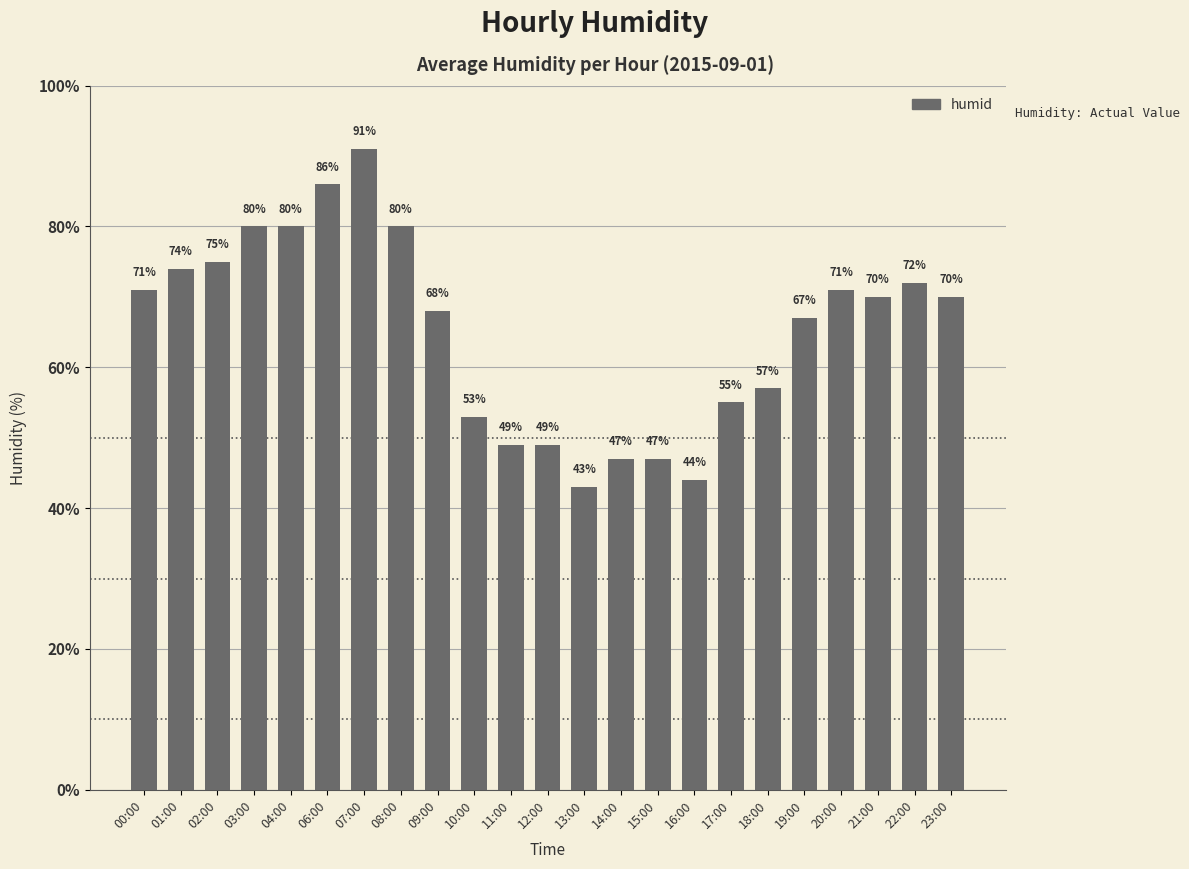

Is it true that the value at 15:00 is 47?

True